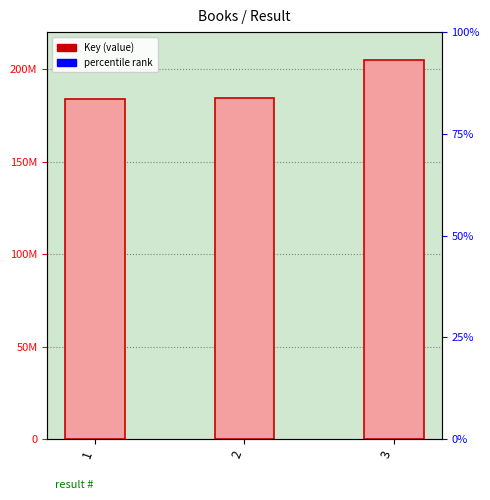

Between 1 and 3, which is larger?

3